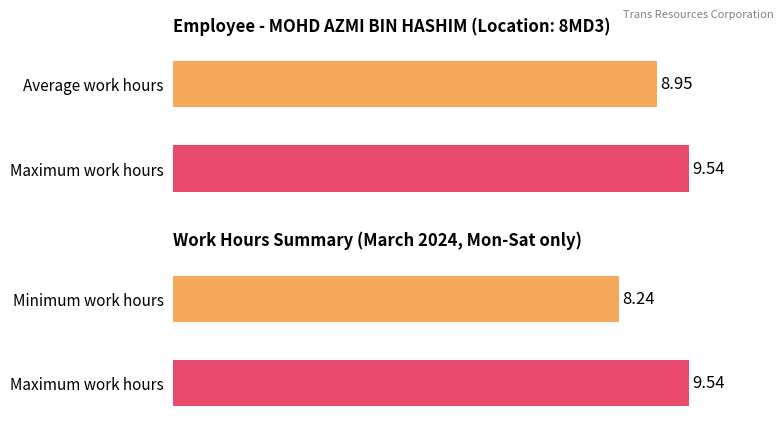

What is the difference between the maximum and minimum values in the Maximum utilization series?

1.3